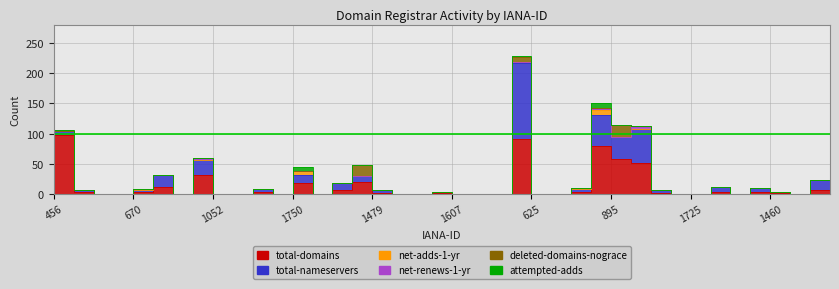

What are all the series names shown in the legend?

total-domains, total-nameservers, net-adds-1-yr, net-renews-1-yr, deleted-domains-nograce, attempted-adds